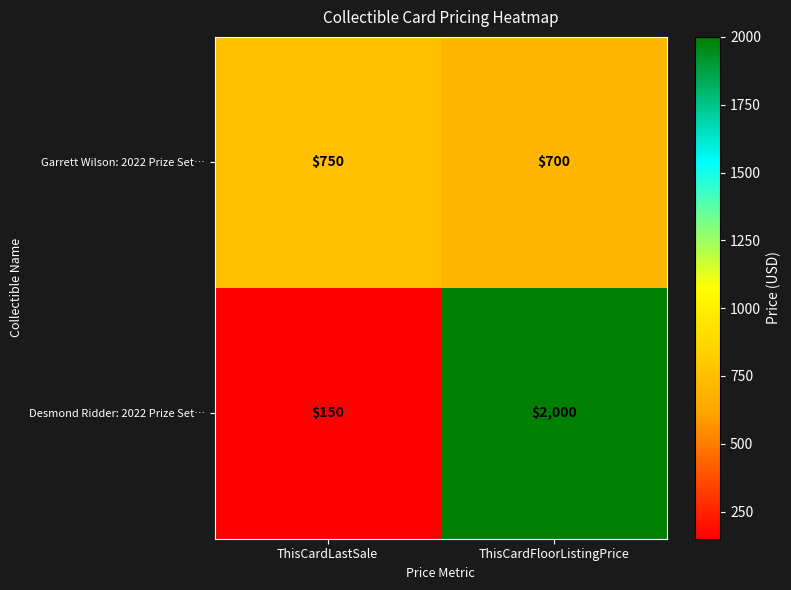

What is the sum of the Desmond Ridder: 2022 Prize Set… values at ThisCardLastSale and ThisCardFloorListingPrice?

2150